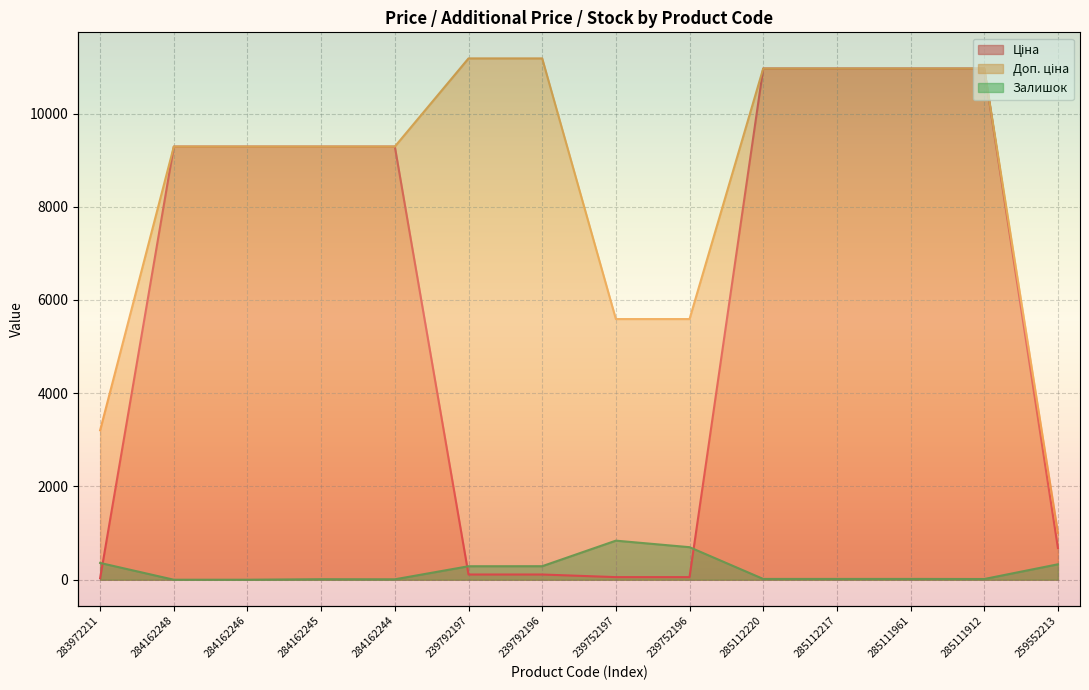

What are all the series names shown in the legend?

Ціна, Доп. ціна, Залишок